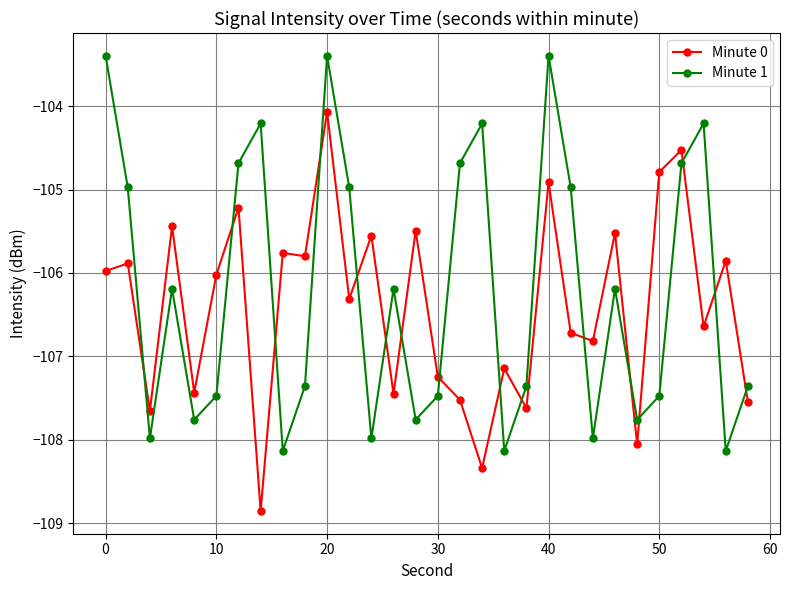

What is the average value of the Minute 0 series?

-106.4